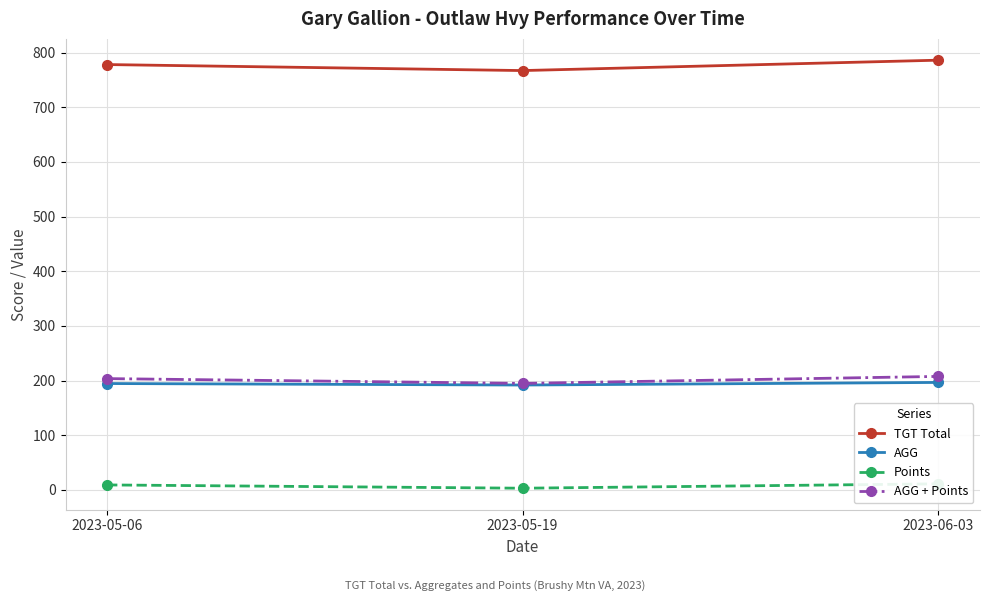

How many lines are shown in the chart?

4